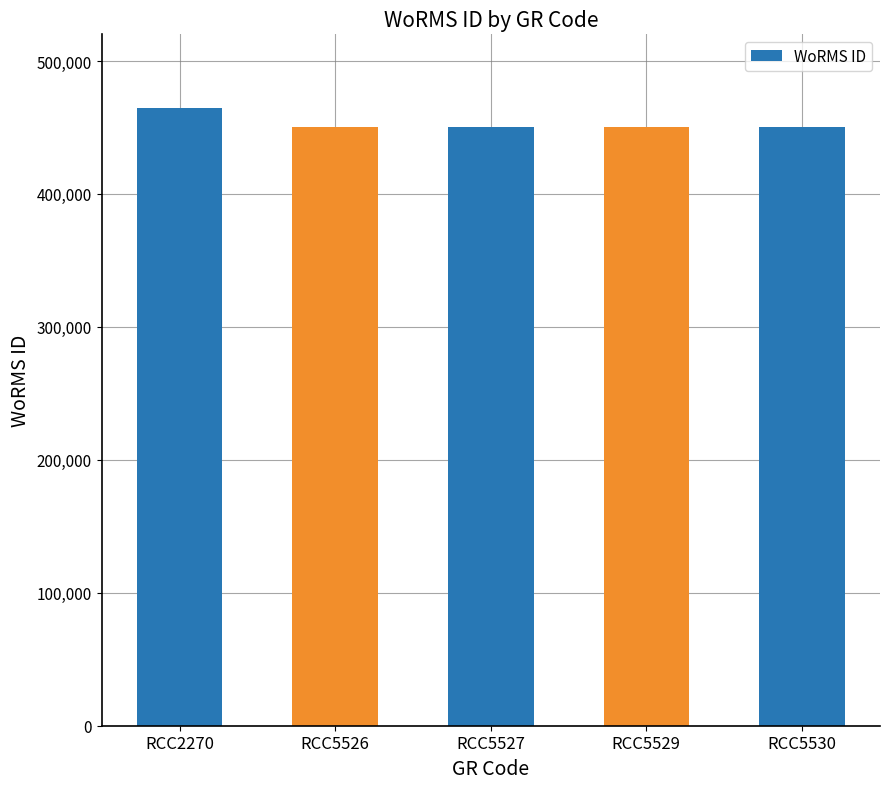

True or false: the data shows 450612 at RCC5526.

True